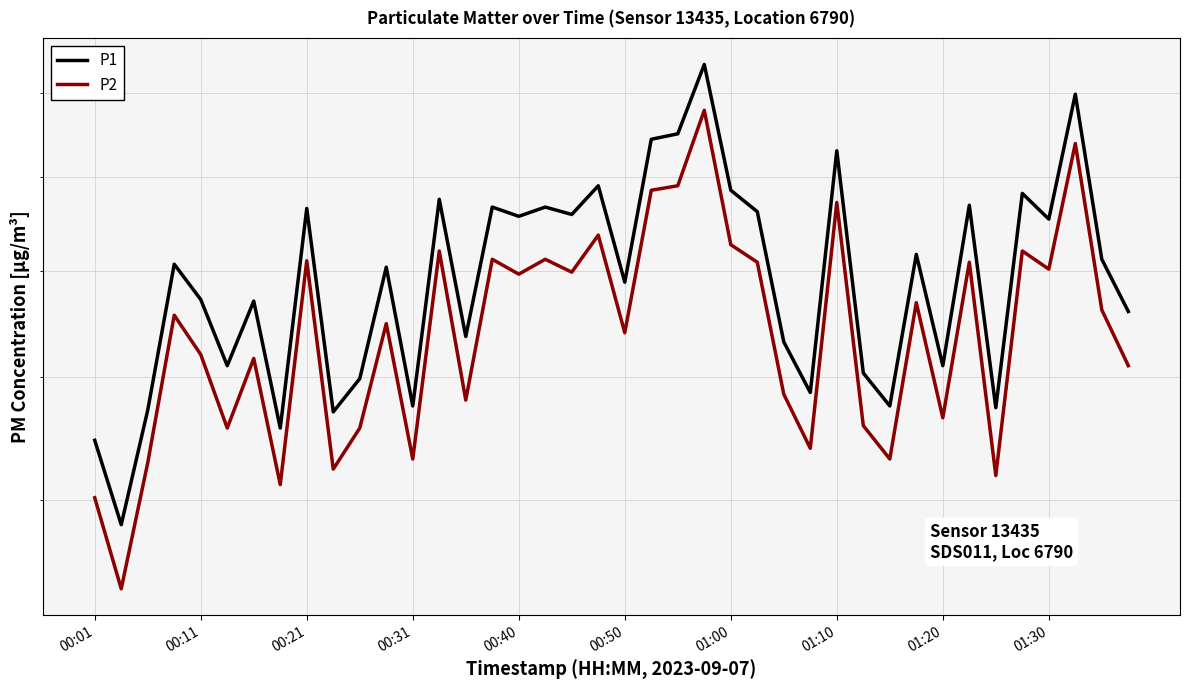

Where does the P2 series first go above 15?

00:31